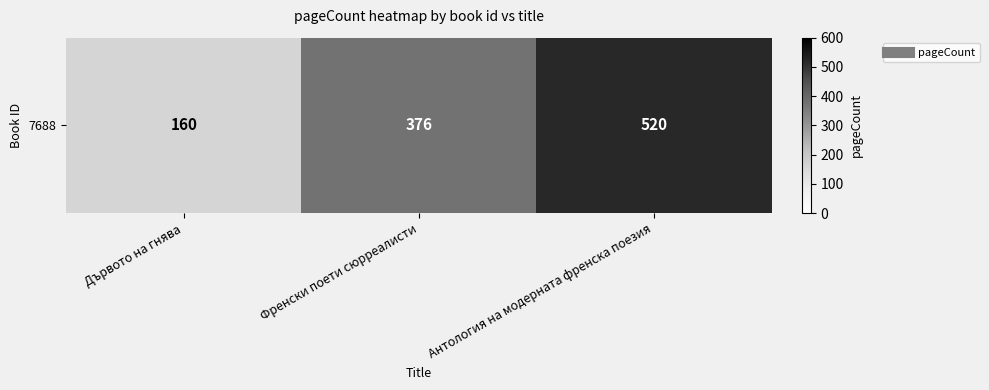

What is the change in value from Дървото на гнява to Френски поети сюрреалисти?

+216